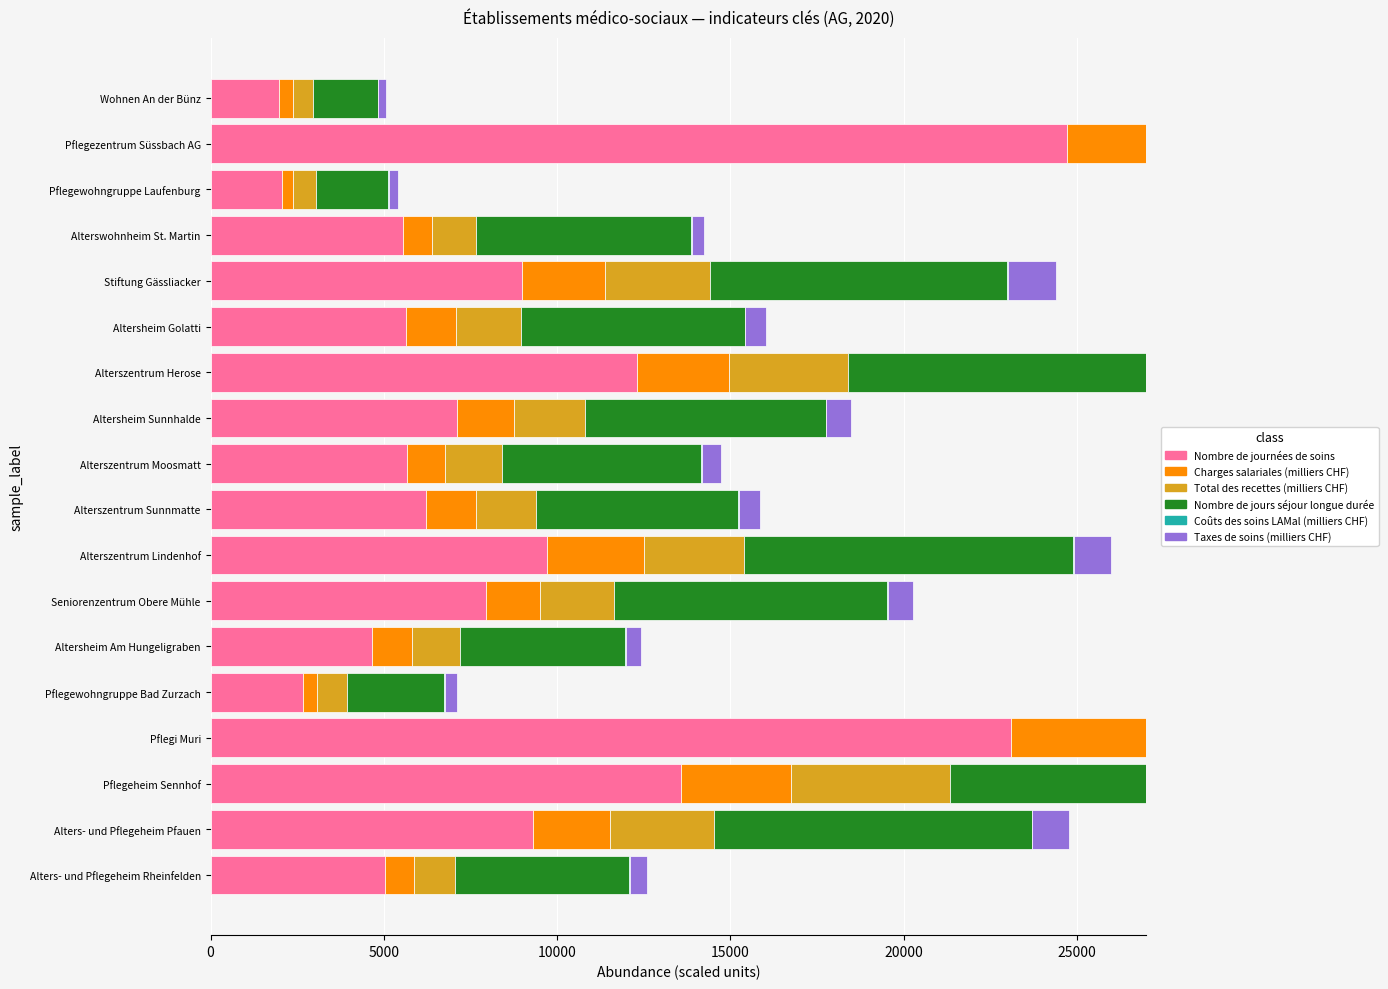

What is the total value across all series at Wohnen An der Bünz?

5076.7